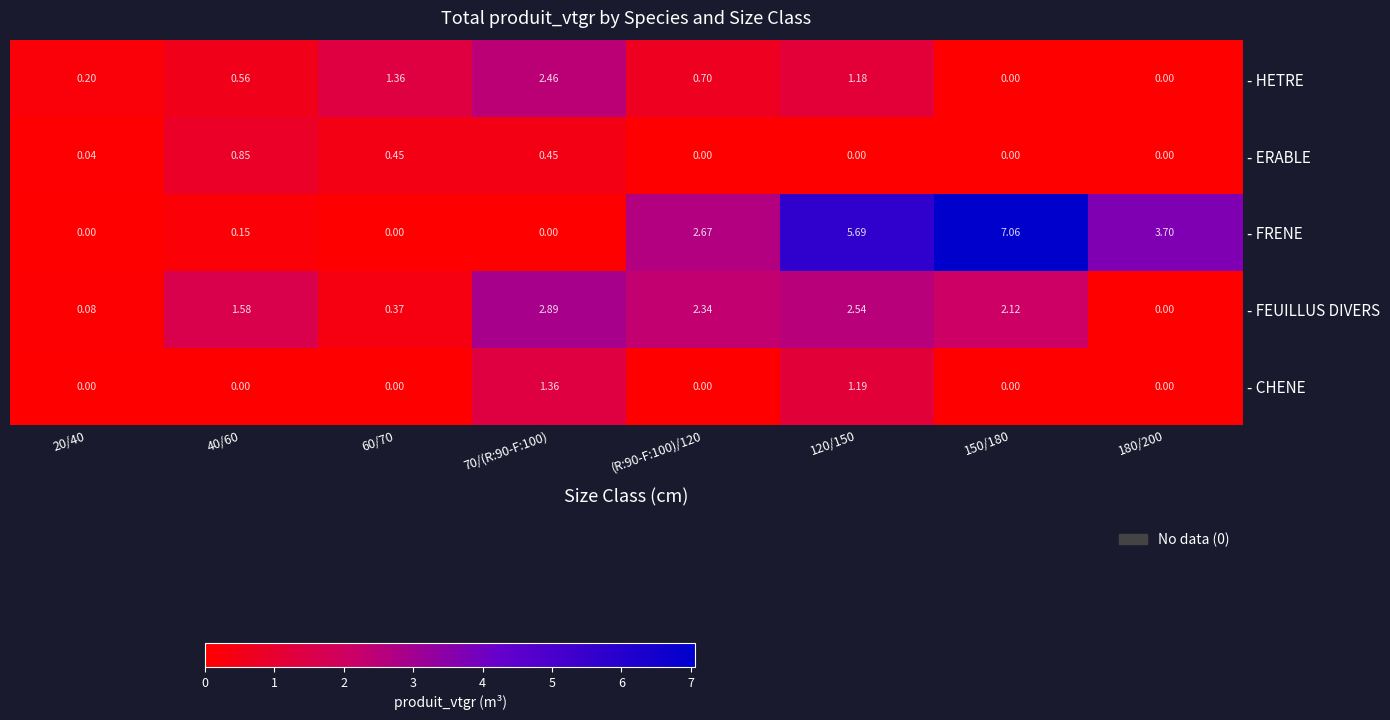

Which series has the largest total across all categories?

- FRENE